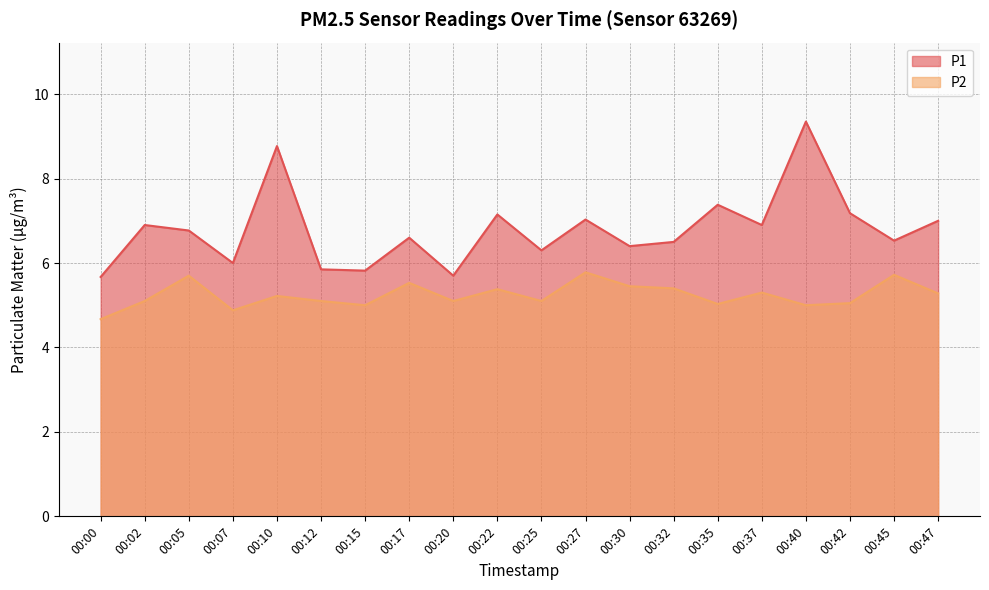

How many lines are shown in the chart?

2